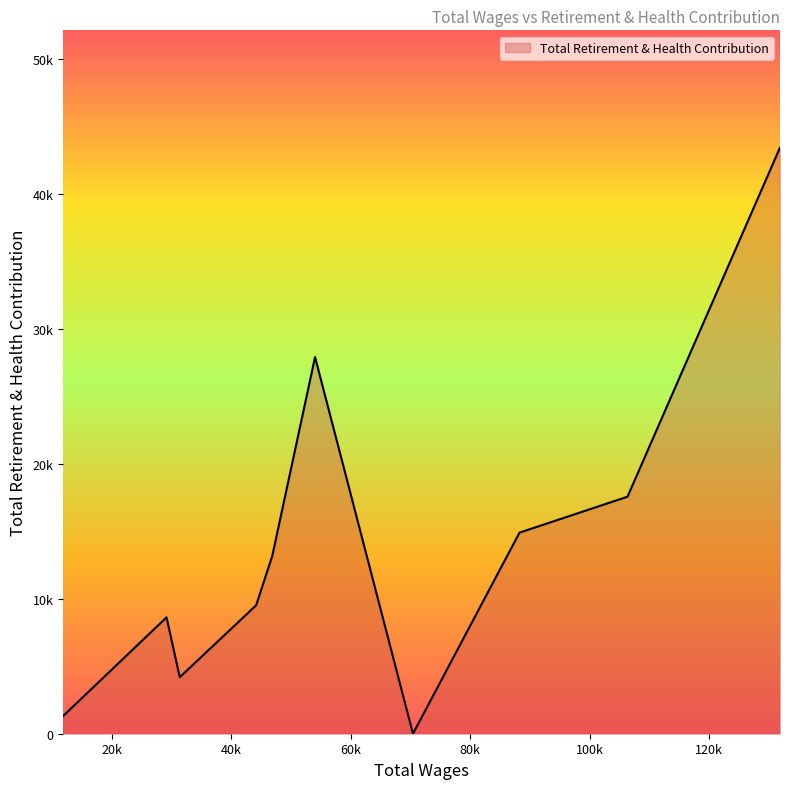

Does the chart display data point markers on the line(s)?

No